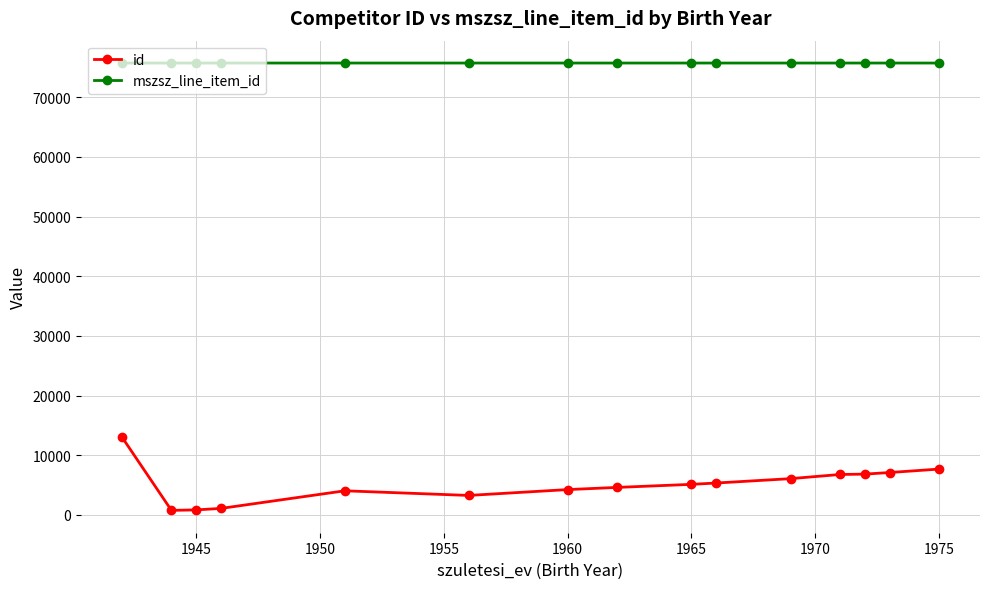

Does the chart display data point markers on the line(s)?

Yes